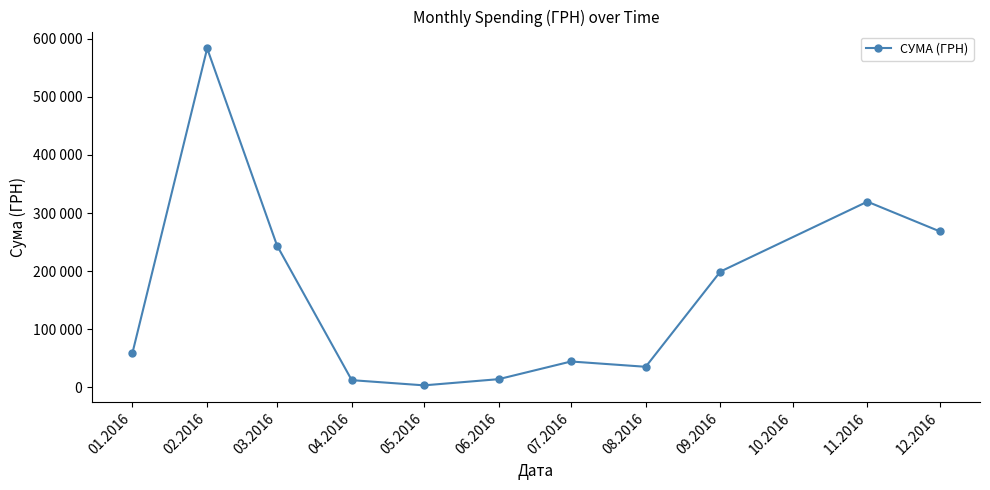

How many points are lower than both their immediate neighbors (excluding endpoints)?

2